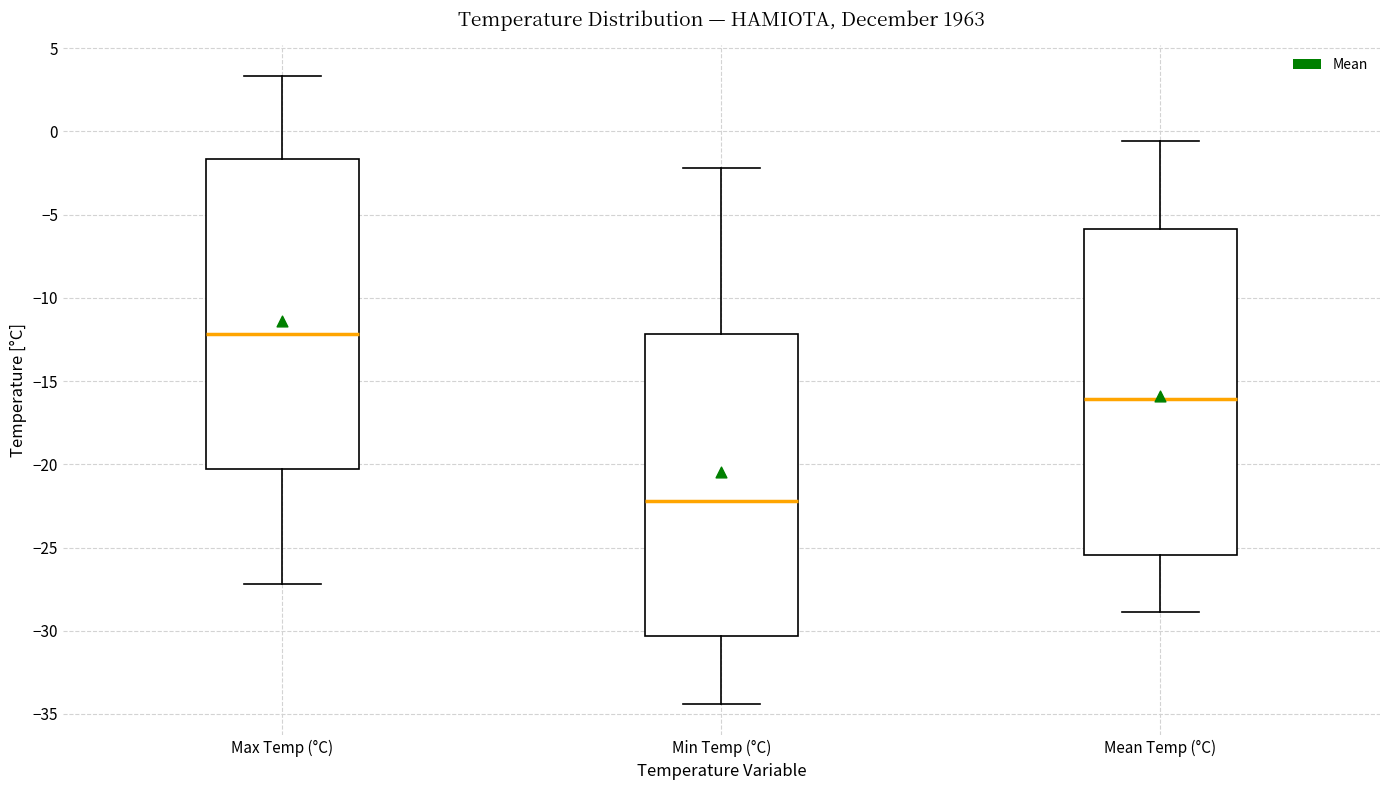

Which box has the highest median line?

Max Temp (°C)